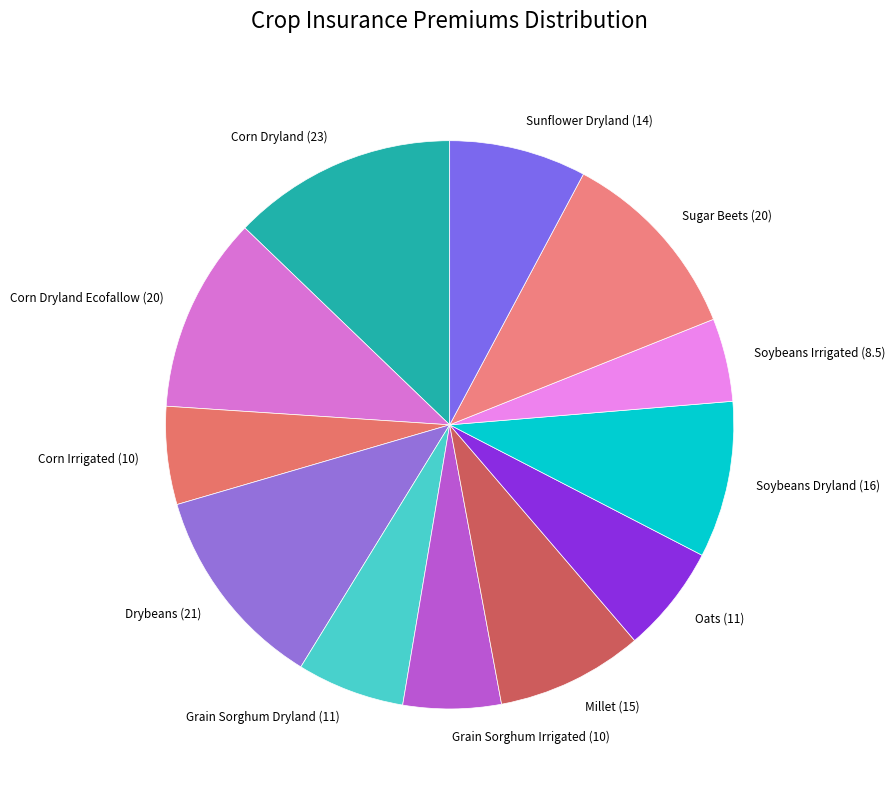

Does any single category account for the majority?

No